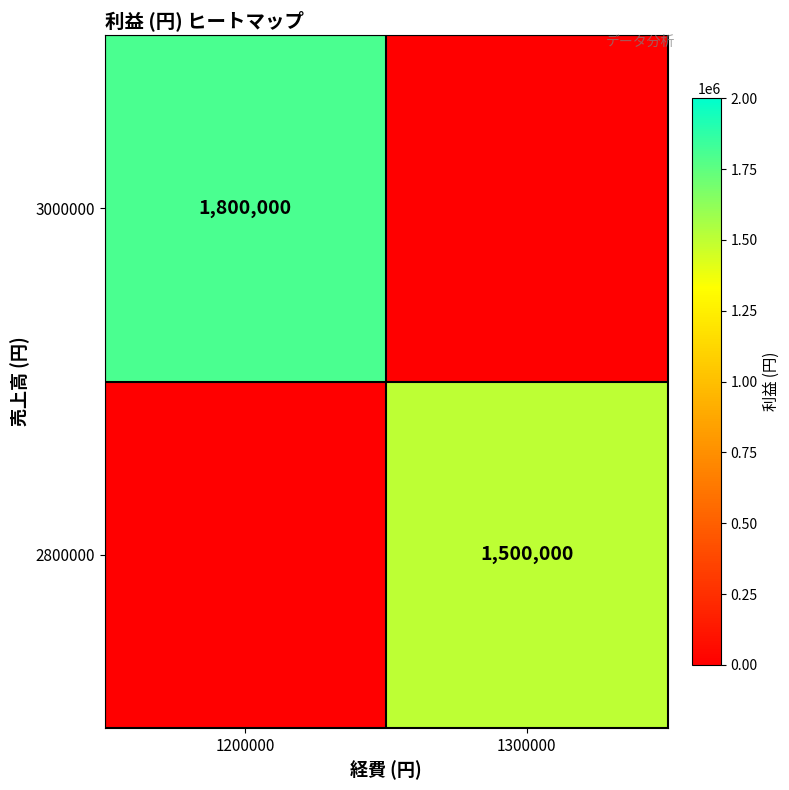

At which category is the sum across all series the highest?

1200000